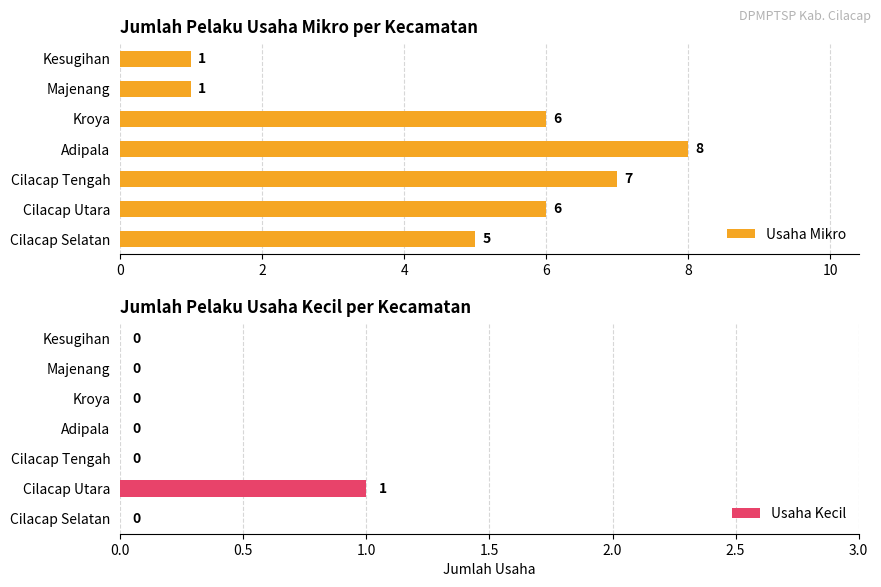

Count the Usaha Mikro values in the range 1 to 7.

6